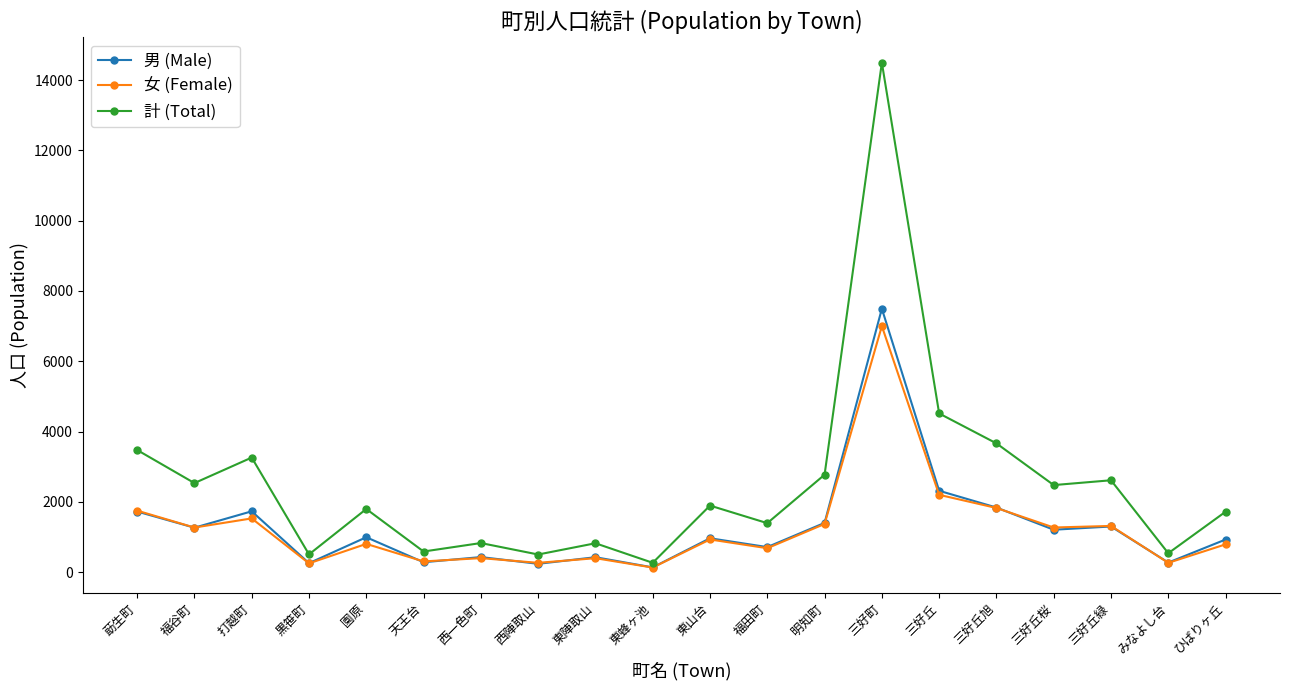

True or false: 男 (Male) has more than 1 points higher than both neighbors.

True